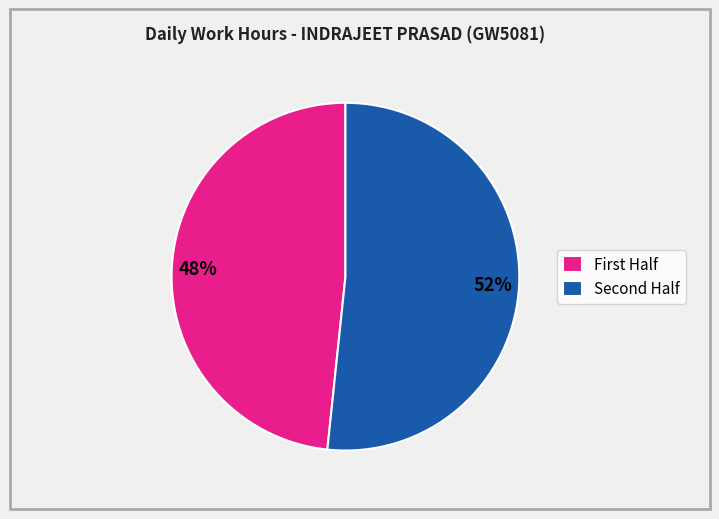

How many segments does this pie chart have?

2